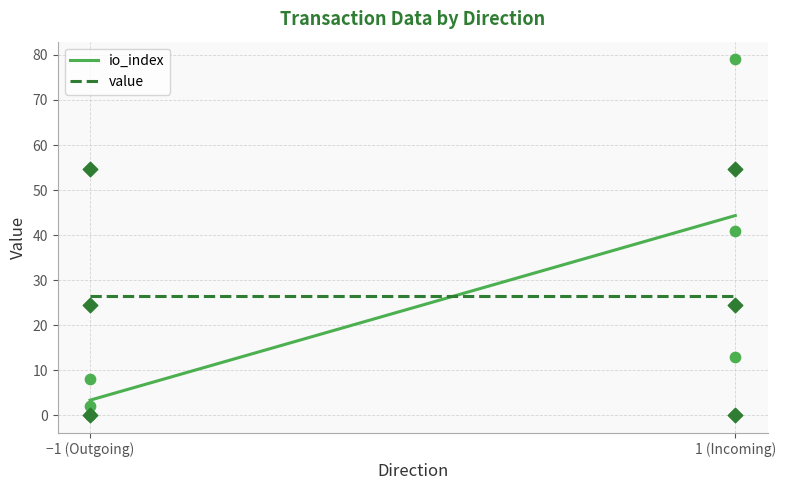

What is the highest value of the value series?

26.4